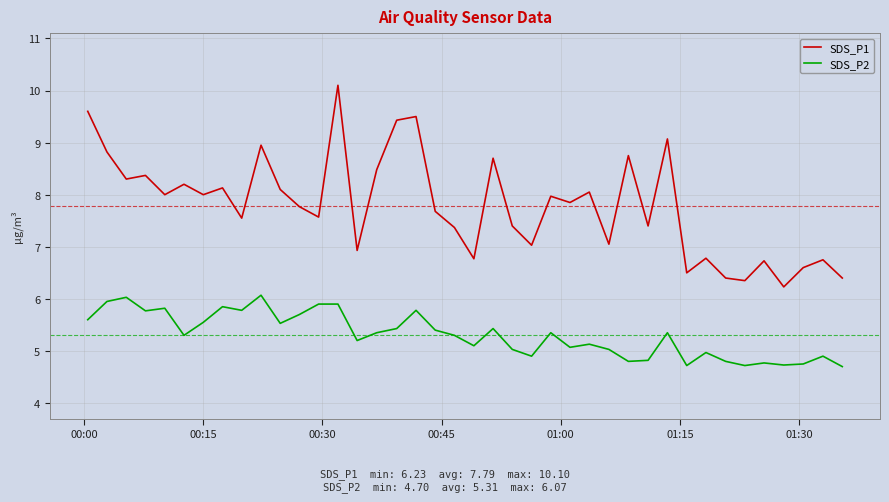

True or false: SDS_P2 and SDS_P1 cross at least once.

False